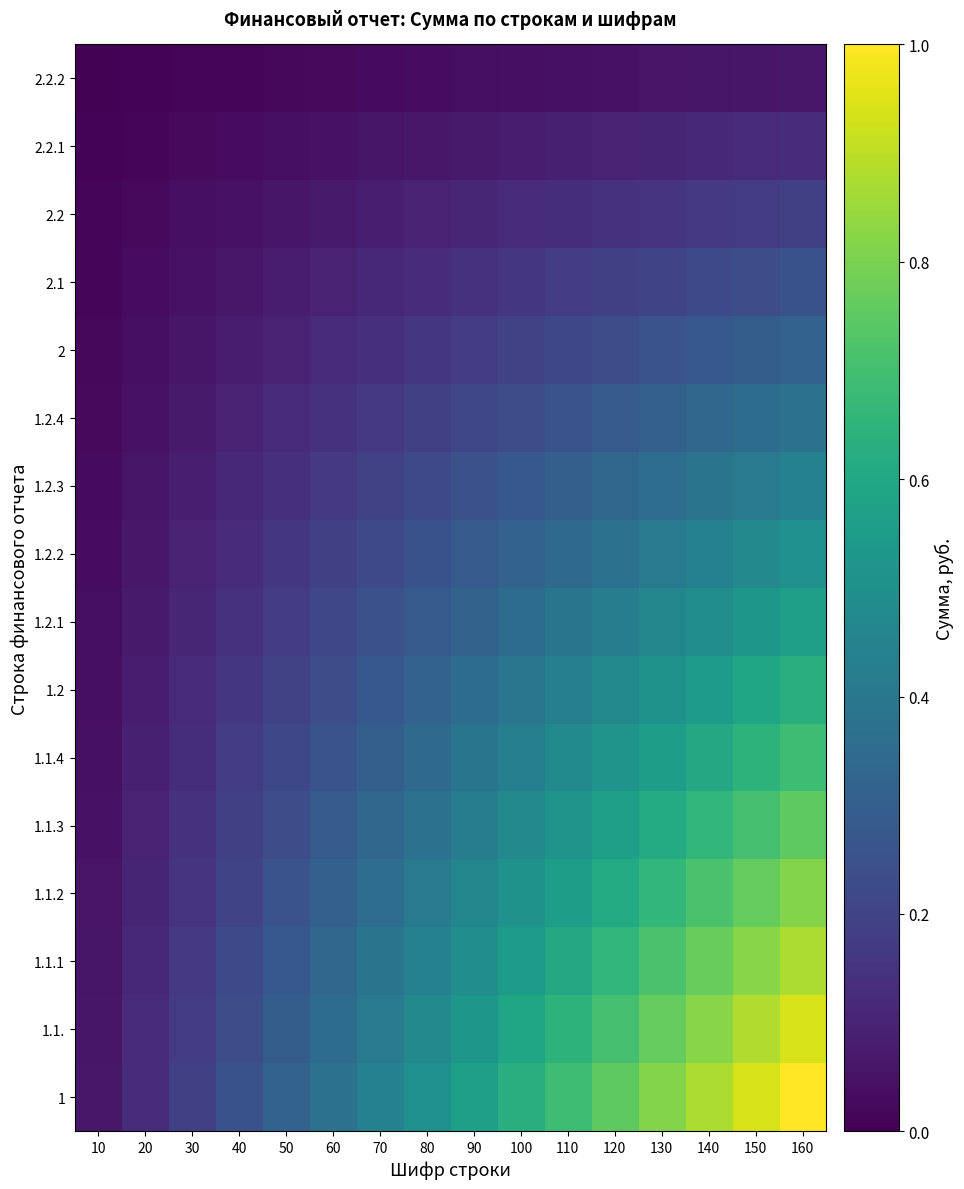

How many series are shown in this chart?

16